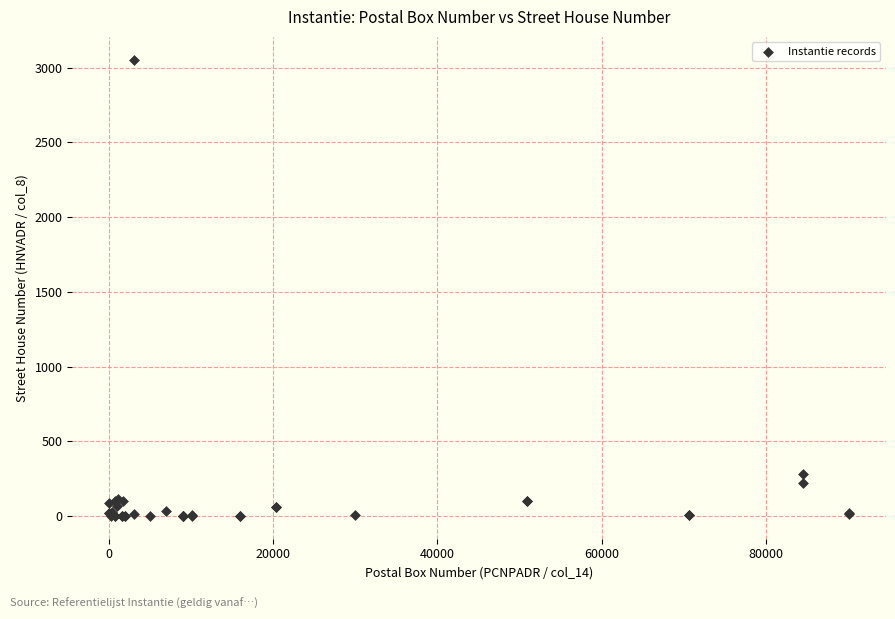

What Y value in the scatter plot is closest to 1527?

280